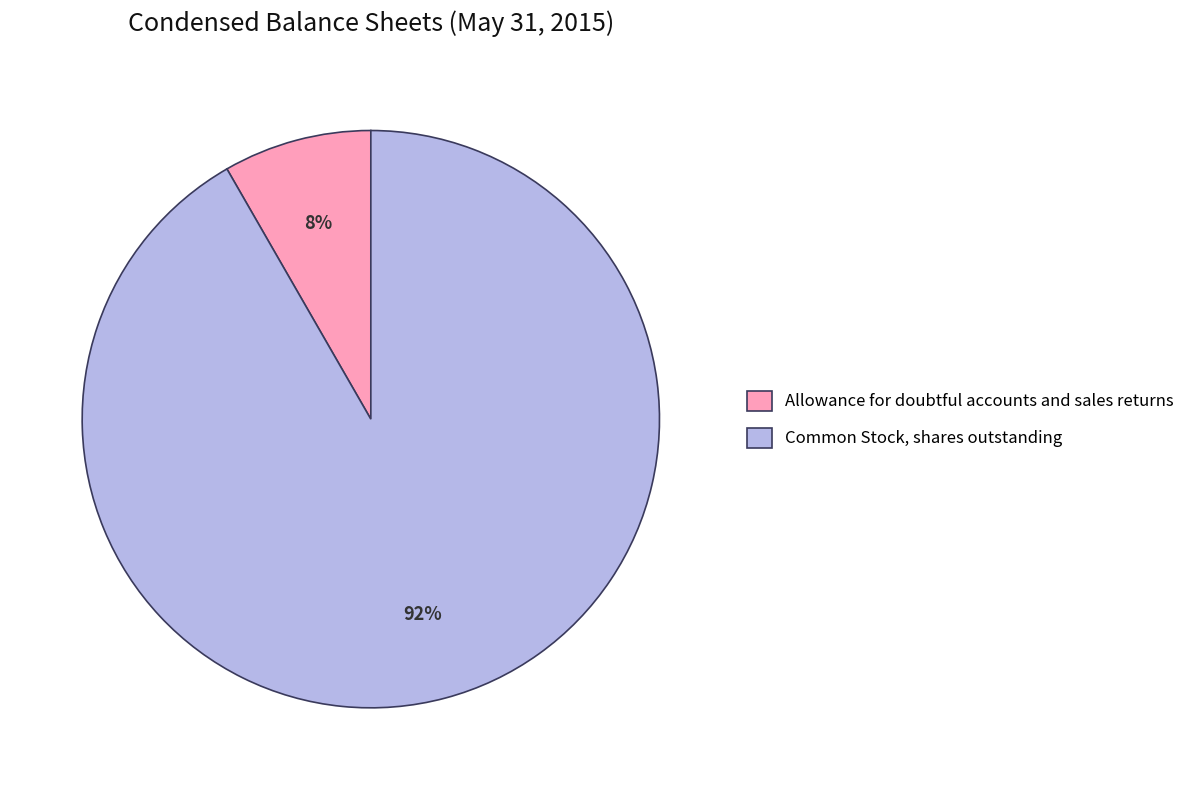

Which slice represents more than half of the pie?

Common Stock, shares outstanding